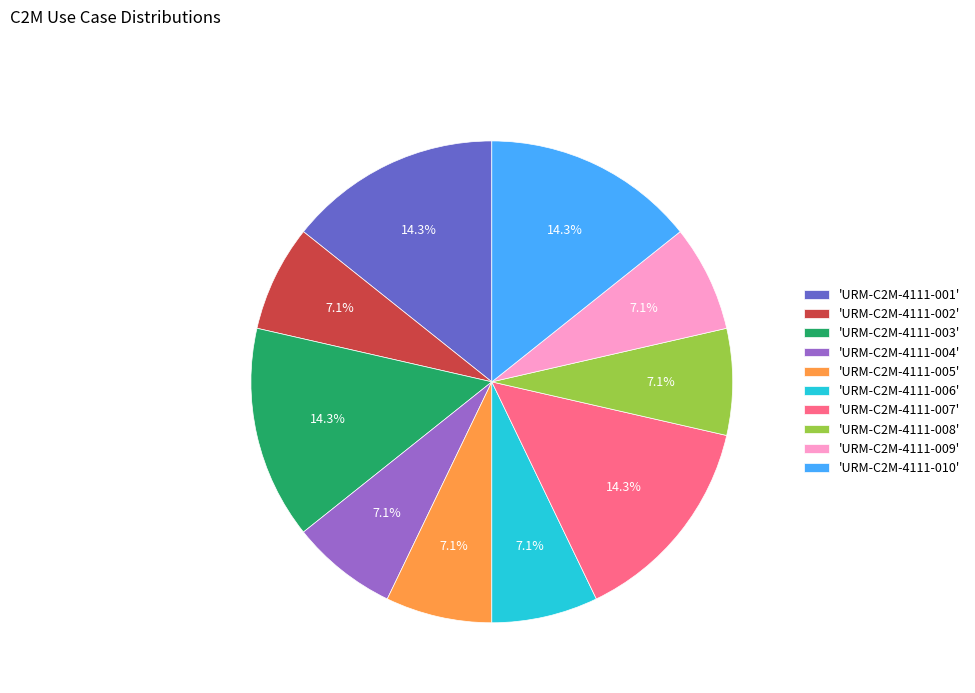

How many segments does this pie chart have?

10